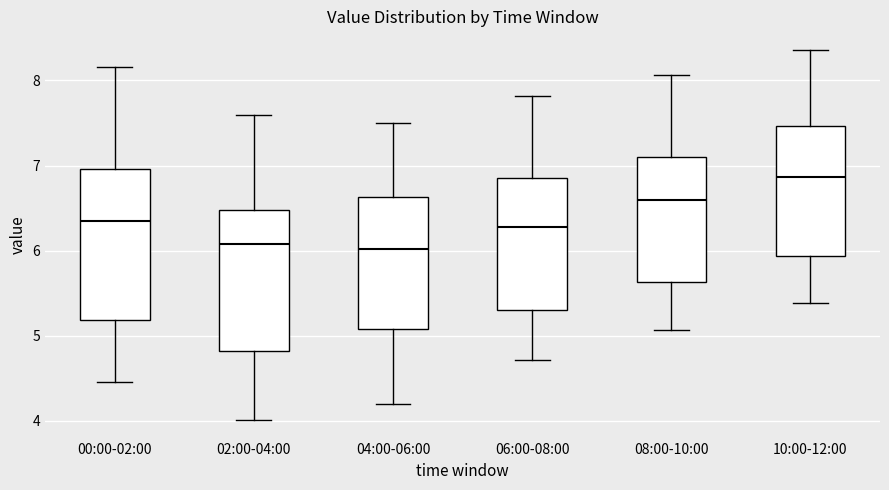

Reading left to right, read every box against the y-axis: the position of its median line, the range the box covers, and the ends of its whiskers. The values are not printed on the chart, so give them approximately, as read against the axis.

00:00-02:00: median 6.4, box 5.2 to 7.0, whiskers 4.5 to 8.2
02:00-04:00: median 6.1, box 4.8 to 6.5, whiskers 4.0 to 7.6
04:00-06:00: median 6.0, box 5.1 to 6.6, whiskers 4.2 to 7.5
06:00-08:00: median 6.3, box 5.3 to 6.9, whiskers 4.7 to 7.8
08:00-10:00: median 6.6, box 5.6 to 7.1, whiskers 5.1 to 8.1
10:00-12:00: median 6.9, box 5.9 to 7.5, whiskers 5.4 to 8.4